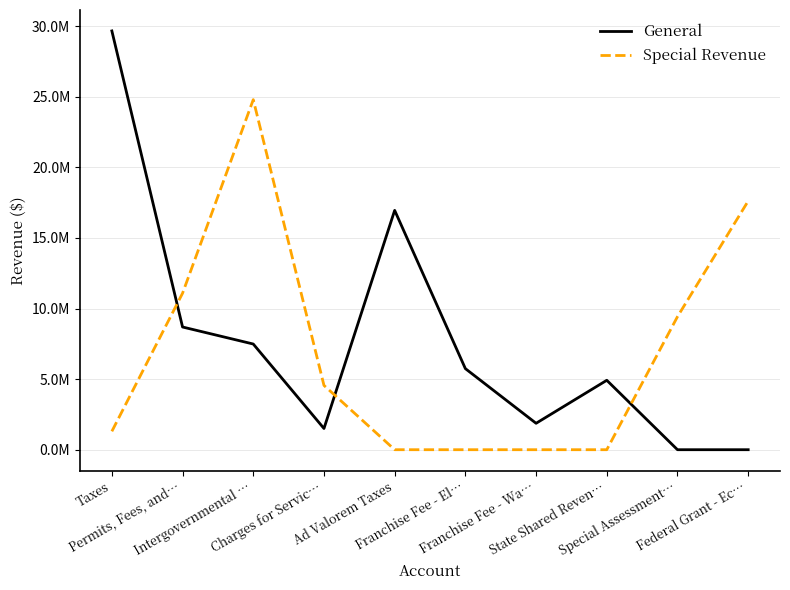

Which series has the largest total across all categories?

General